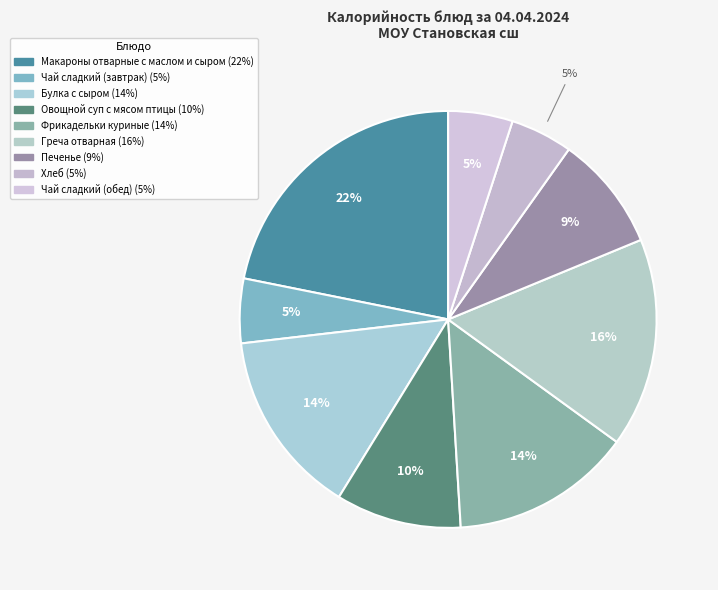

What percentage do Овощной суп с мясом птицы and Чай сладкий (обед) together represent?

14.7%